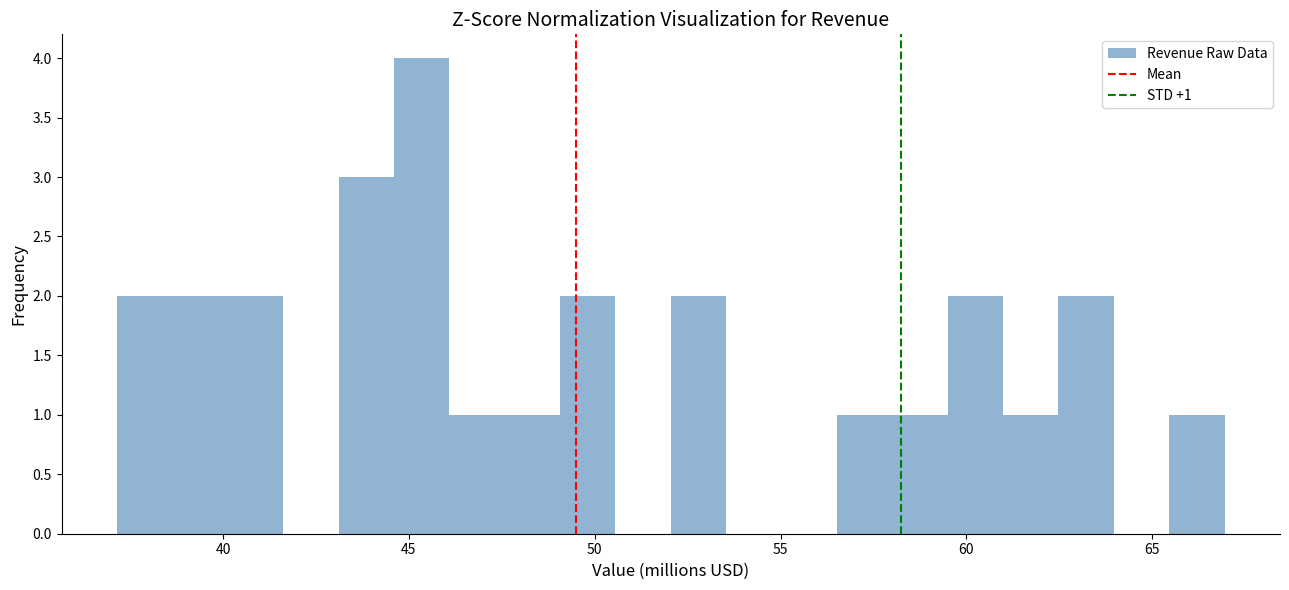

Around what value on the x-axis is the tallest bar? Give the approximate position of its centre, as read against the axis.

45.5